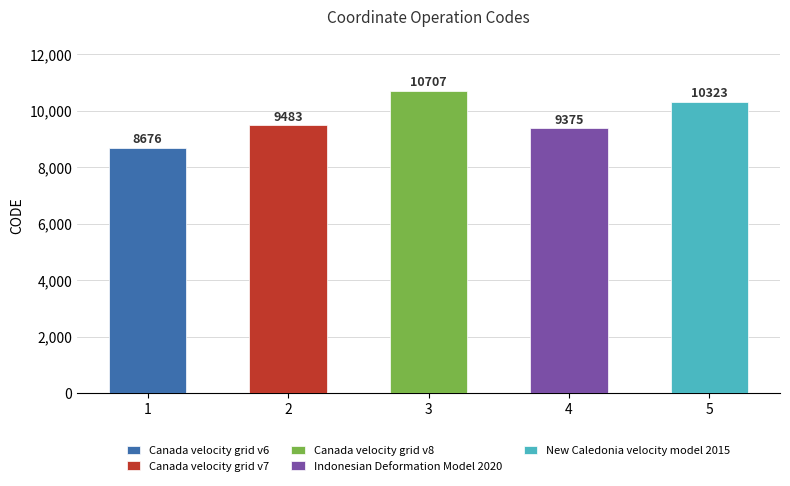

Reading left to right, list all the values displayed in this chart.

Canada velocity grid v6=8676	Canada velocity grid v7=9483	Canada velocity grid v8=10707	Indonesian Deformation Model 2020=9375	New Caledonia velocity model 2015=10323